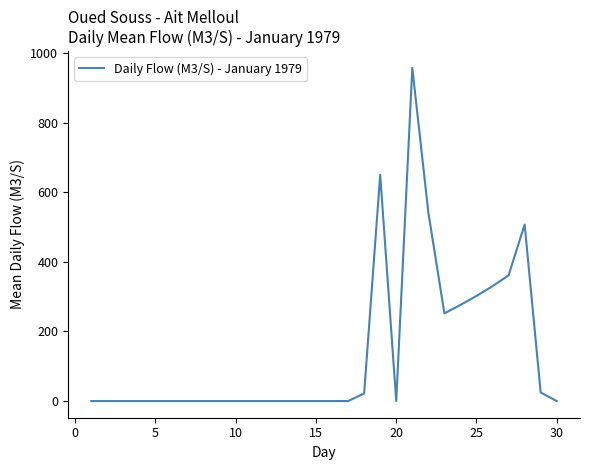

What is the maximum value shown in the chart?

957.0